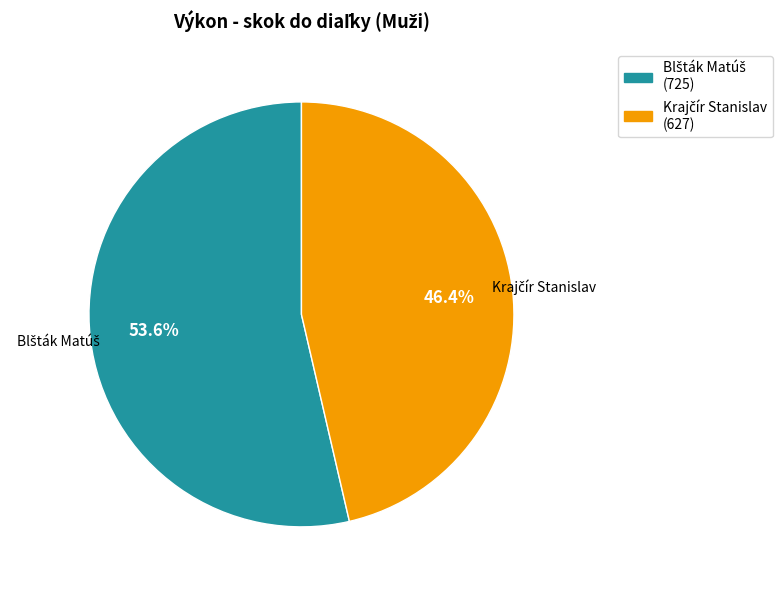

Is there a majority slice in this chart?

Yes